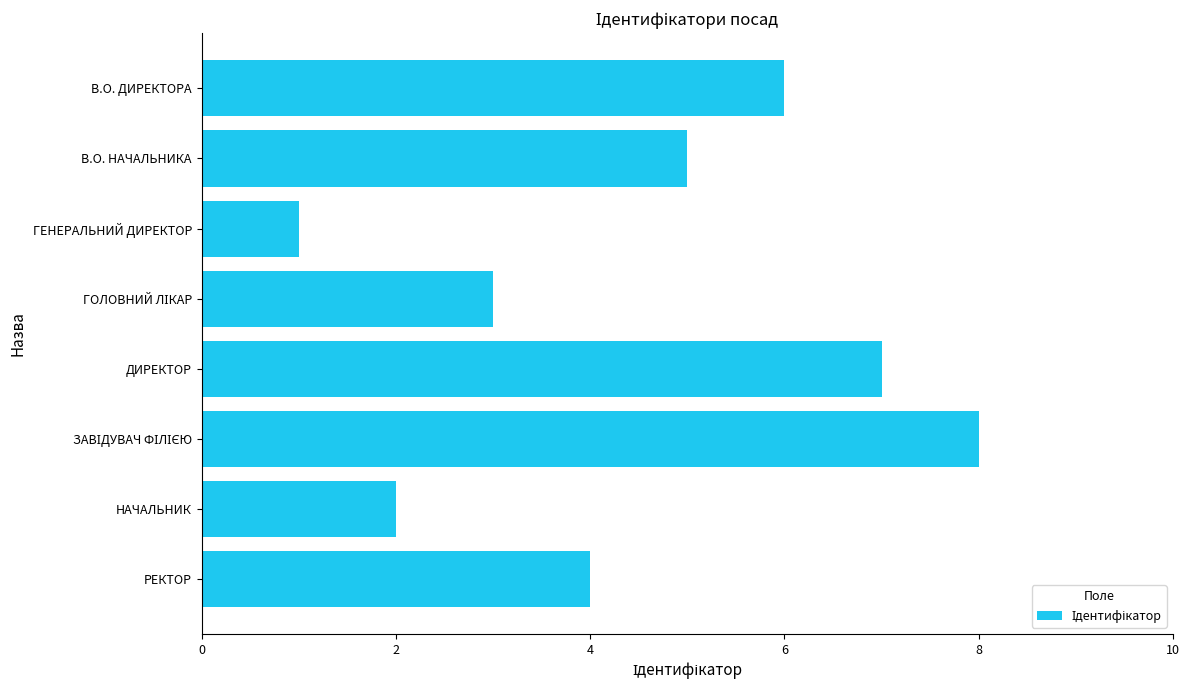

How many series are shown in this chart?

1